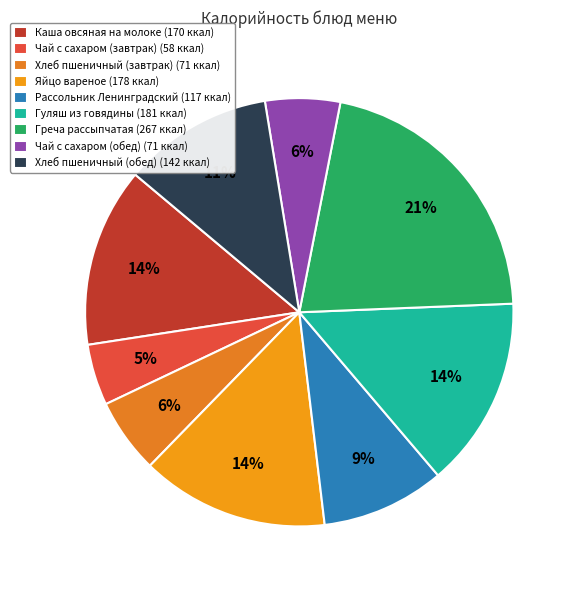

Rank the categories by value from highest to lowest.

Греча рассыпчатая, Гуляш из говядины, Яйцо вареное, Каша овсяная на молоке, Хлеб пшеничный (обед), Рассольник Ленинградский, Хлеб пшеничный (завтрак), Чай с сахаром (обед), Чай с сахаром (завтрак)